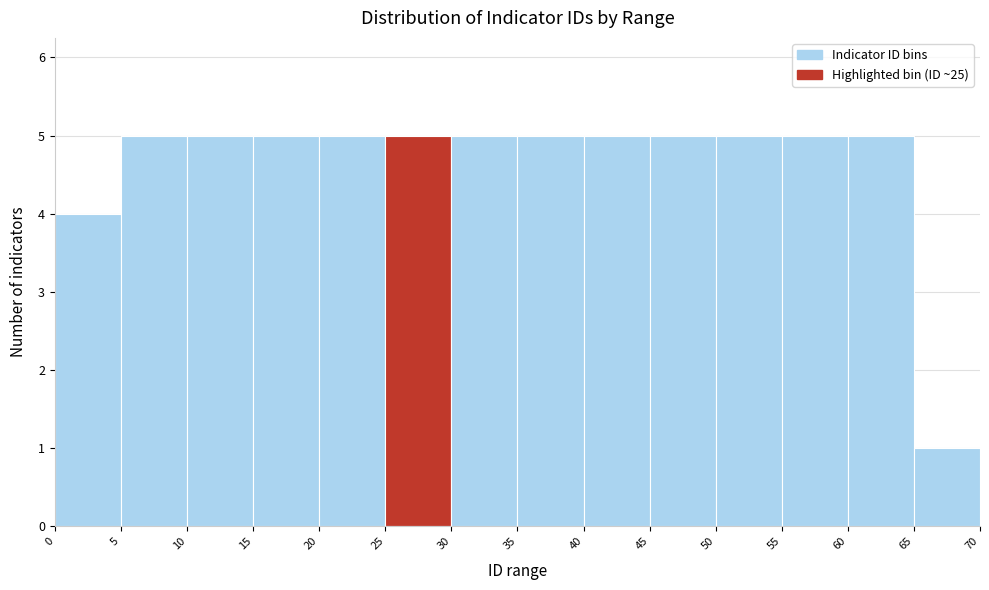

What is the height of the bar covering 10 to 15 on the x-axis? The values are not printed on the chart, so give them approximately, as read against the axis.

5